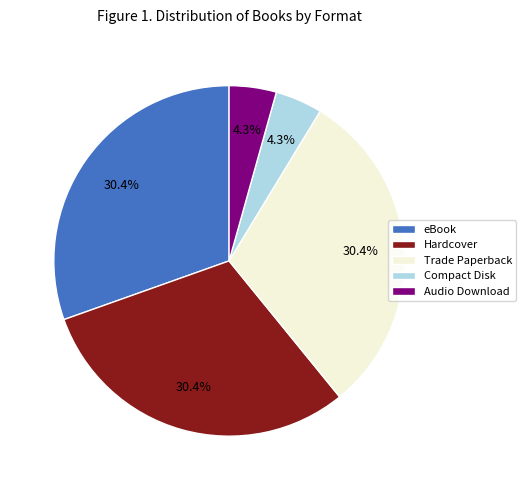

Does Hardcover represent more than half of the total?

No